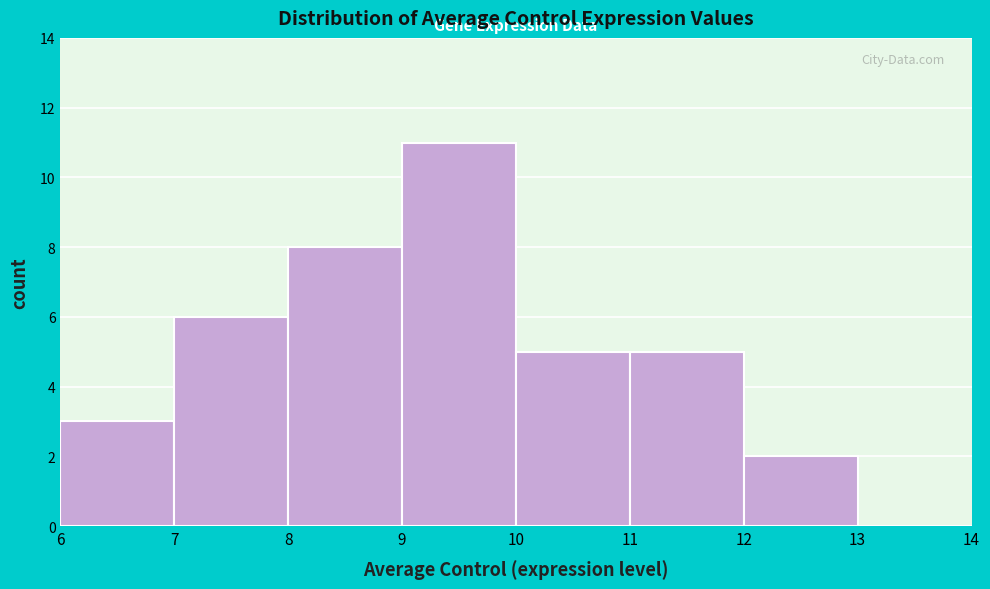

Reading left to right, list every bar in this chart as the range it spans on the x-axis followed by its height. The values are not printed on the chart, so give them approximately, as read against the axis.

6 to 7: 3
7 to 8: 6
8 to 9: 8
9 to 10: 11
10 to 11: 5
11 to 12: 5
12 to 13: 2
13 to 14: 0